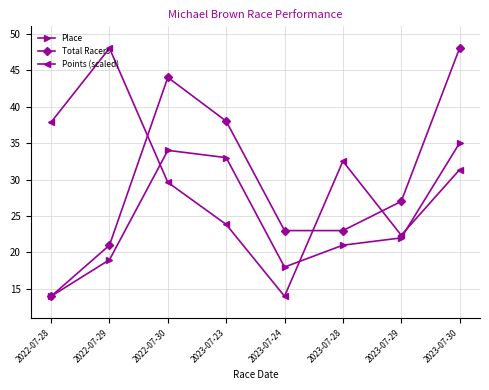

What is the sum of the Total Racers values at 2023-07-24 and 2023-07-29?

50.0